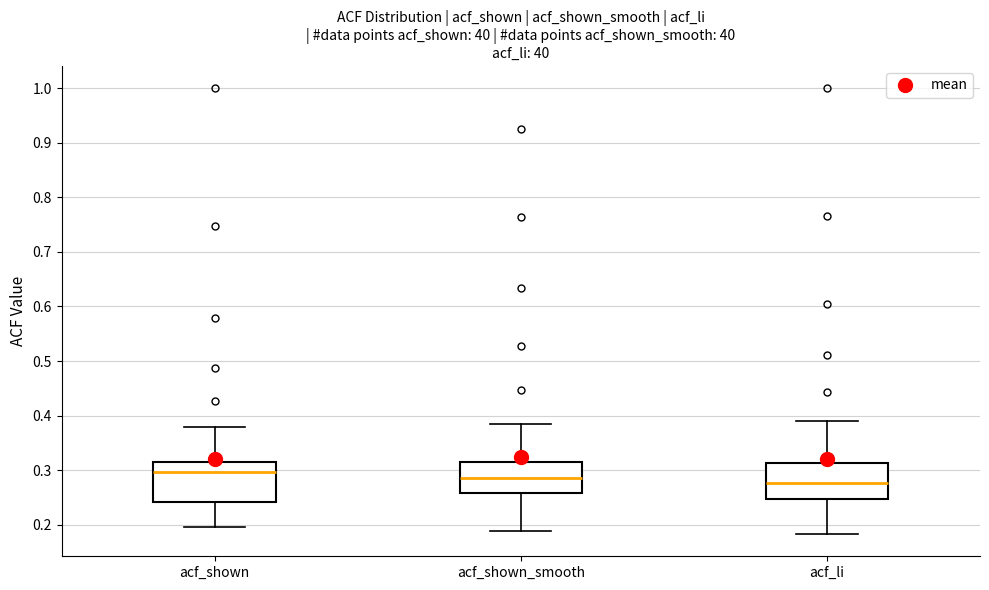

Reading left to right, read every box against the y-axis: the position of its median line, the range the box covers, and the ends of its whiskers. The values are not printed on the chart, so give them approximately, as read against the axis.

acf_shown: median 0.30, box 0.24 to 0.31, whiskers 0.20 to 0.38
acf_shown_smooth: median 0.29, box 0.26 to 0.31, whiskers 0.19 to 0.38
acf_li: median 0.28, box 0.25 to 0.31, whiskers 0.18 to 0.39